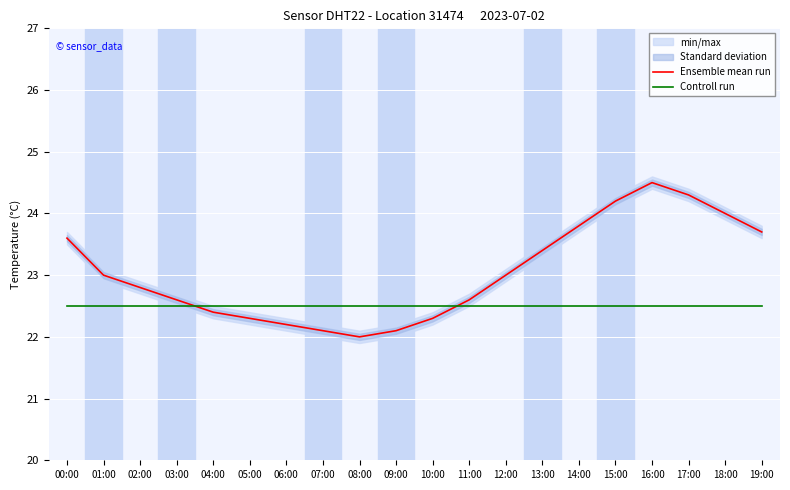

Which series has the widest spread of values?

Ensemble mean run